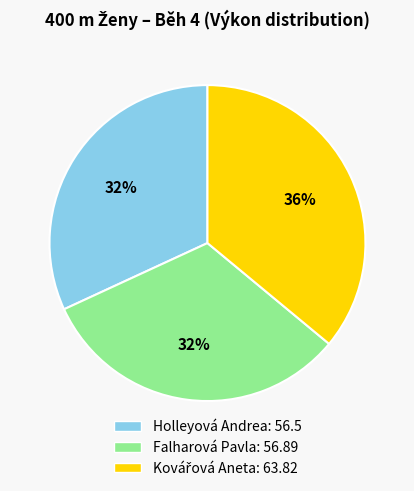

To the nearest percent, what portion does Holleyová Andrea represent?

32%